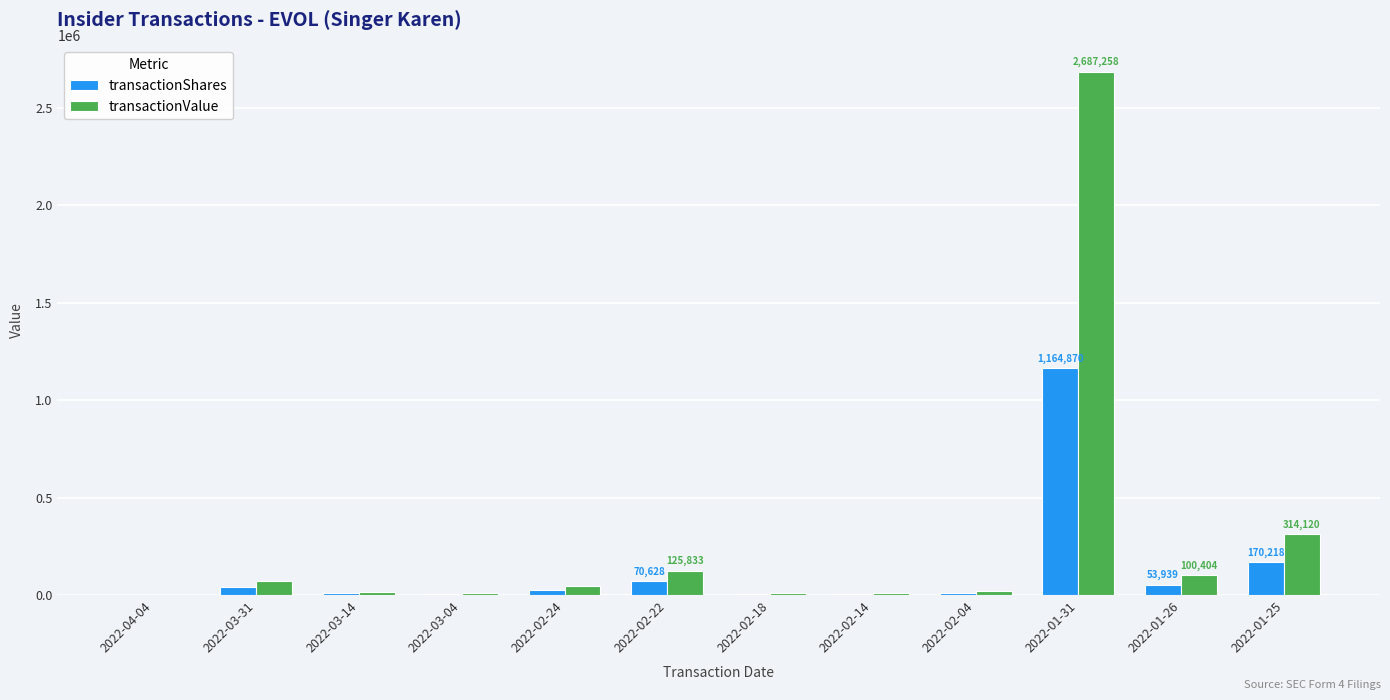

The value of transactionValue at 2022-03-31 is 73348. True or false?

True